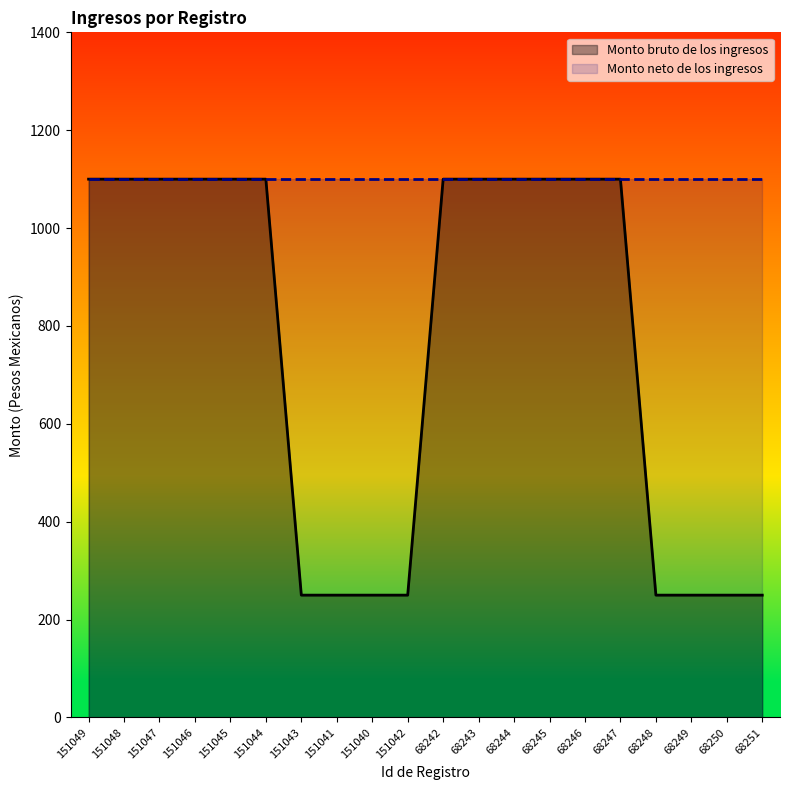

Reading left to right, transcribe all the data shown in this chart.

151049=1100	151048=1100	151047=1100	151046=1100	151045=1100	151044=1100	151043=250	151041=250	151040=250	151042=250	68242=1100	68243=1100	68244=1100	68245=1100	68246=1100	68247=1100	68248=250	68249=250	68250=250	68251=250